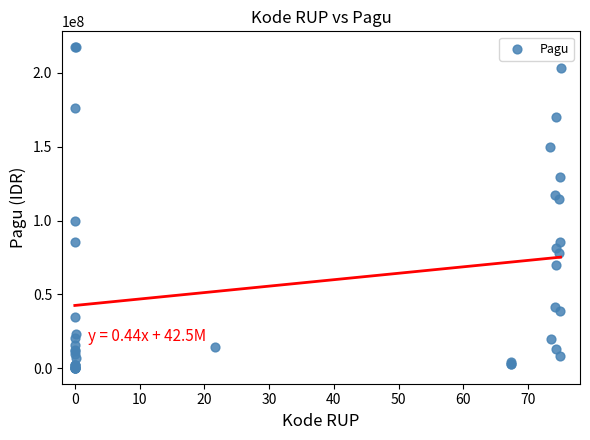

What Y value in the scatter plot is closest to 108830000?

114296000